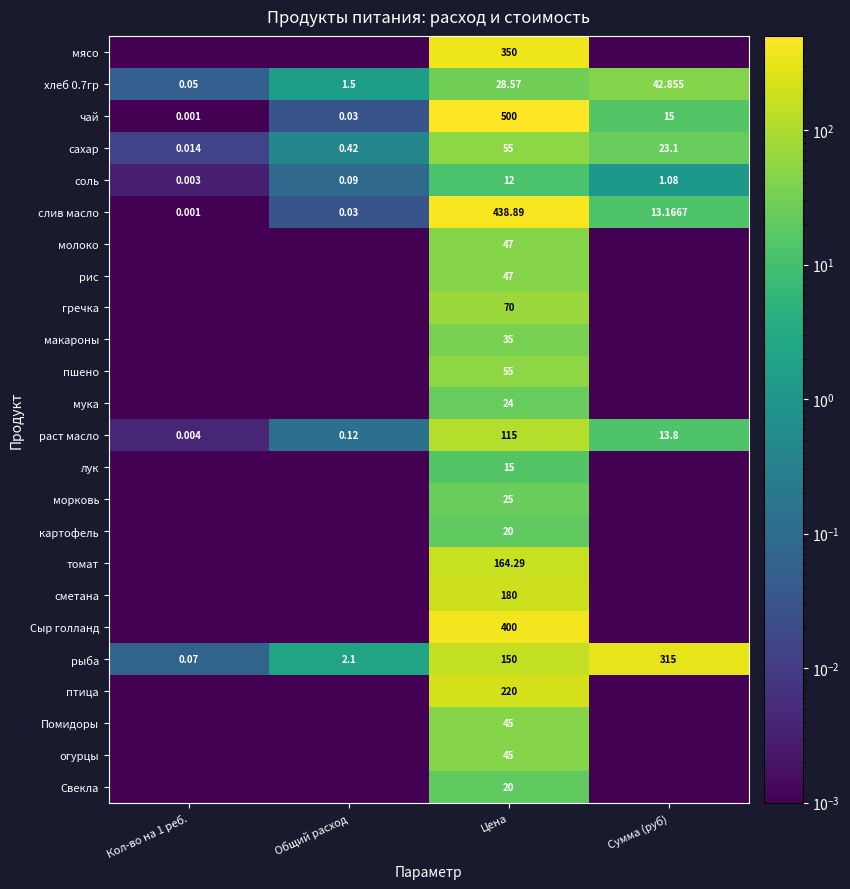

The сметана series shows 310.7 at Цена. True or false?

False